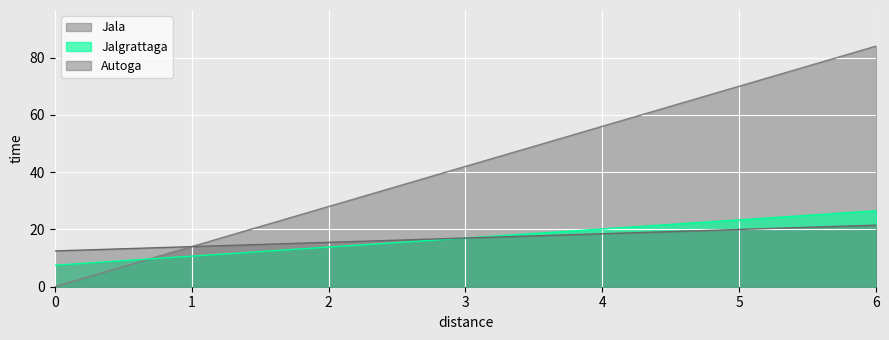

True or false: Autoga has a value of 14.0 at 1.

True